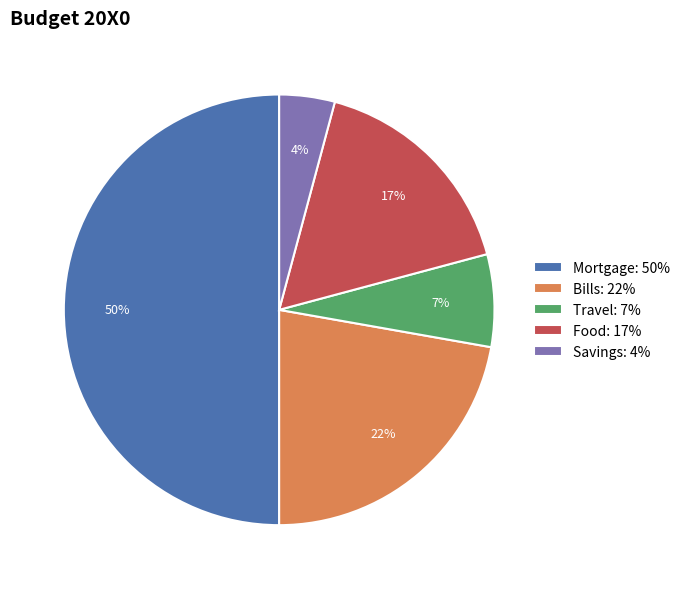

The Savings slice represents 4% of the pie. True or false?

True